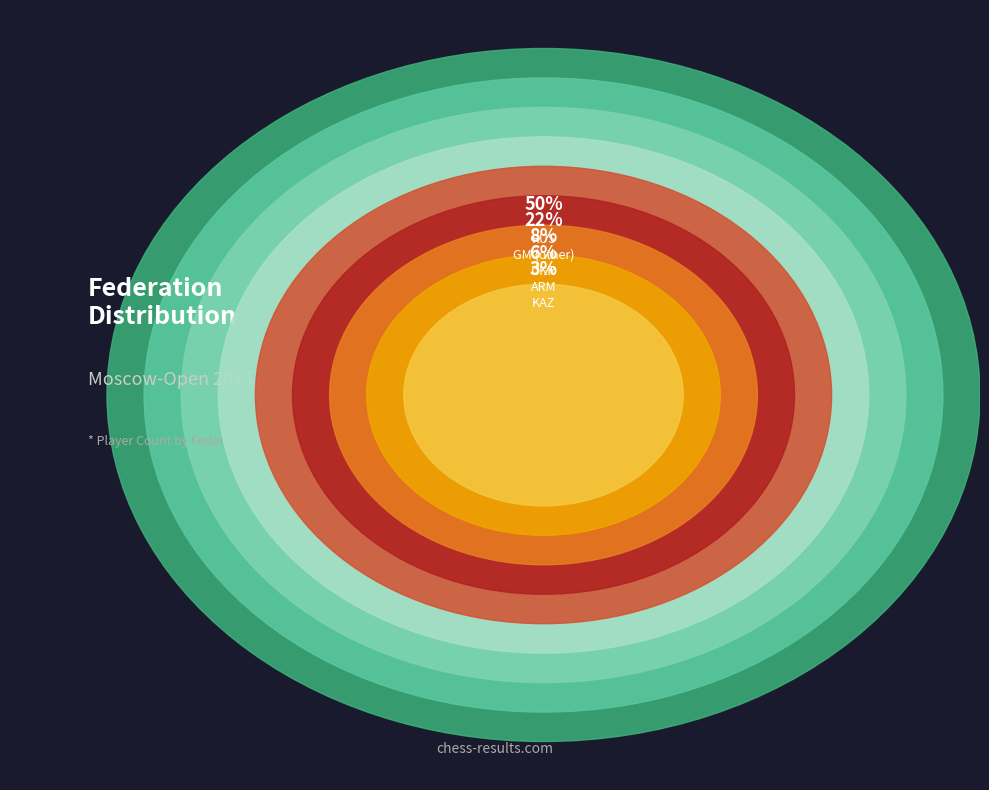

What is the total percentage of RUS and BRA?

52.8%